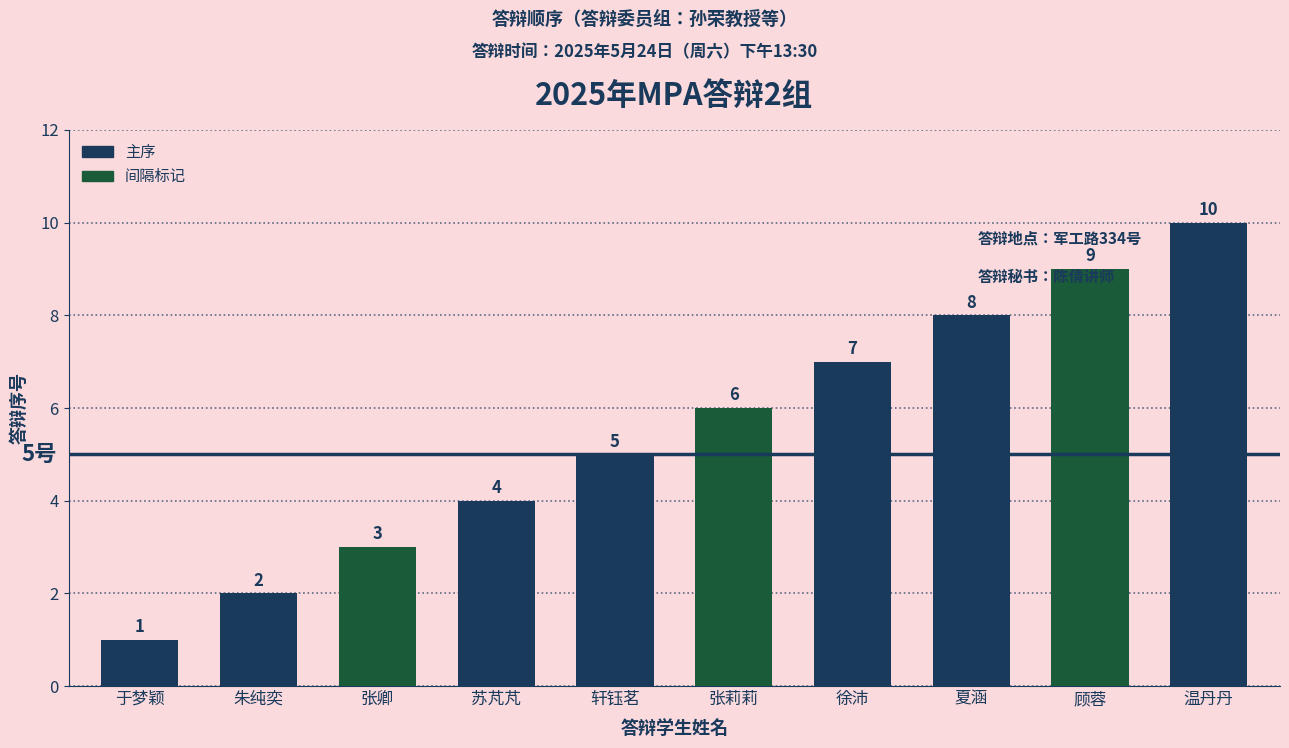

Between 徐沛 and 于梦颖, which is larger?

徐沛